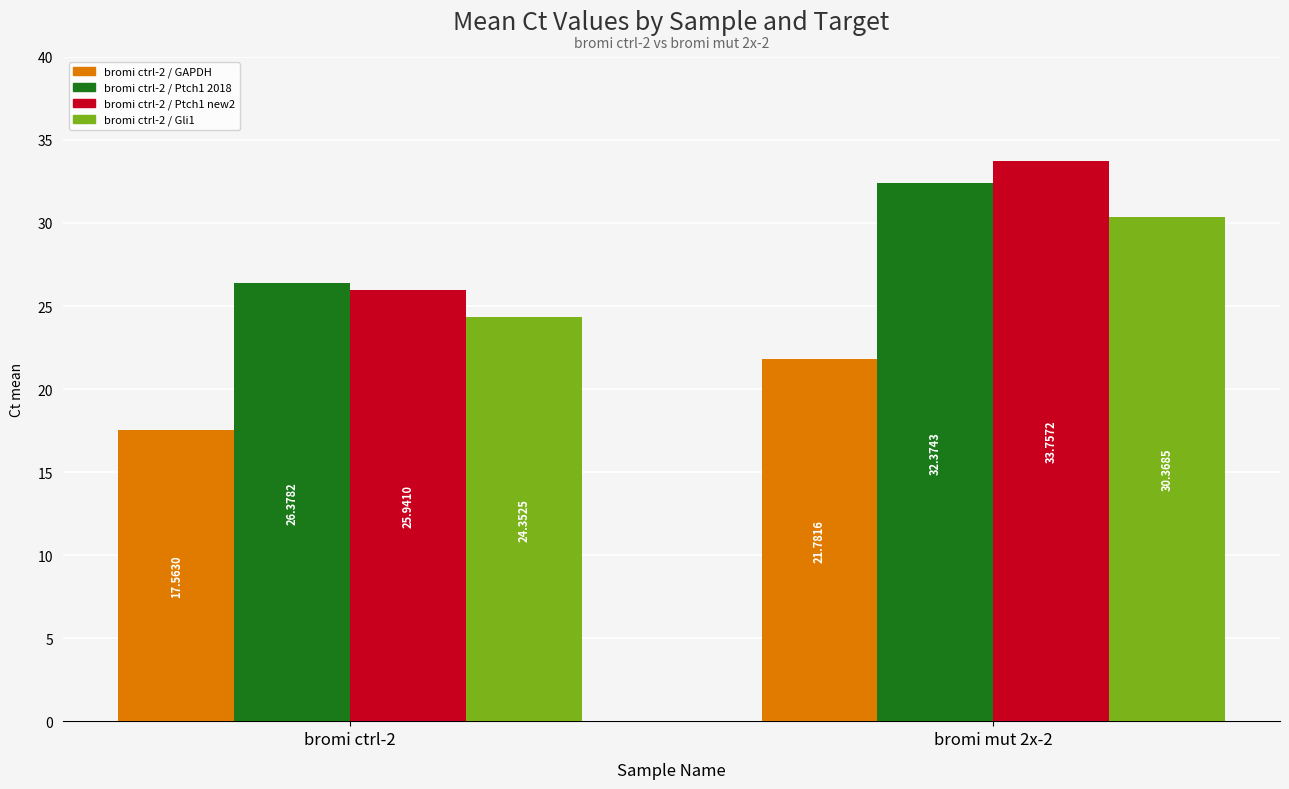

Which series has the largest range (max minus min)?

bromi ctrl-2 / Ptch1 new2